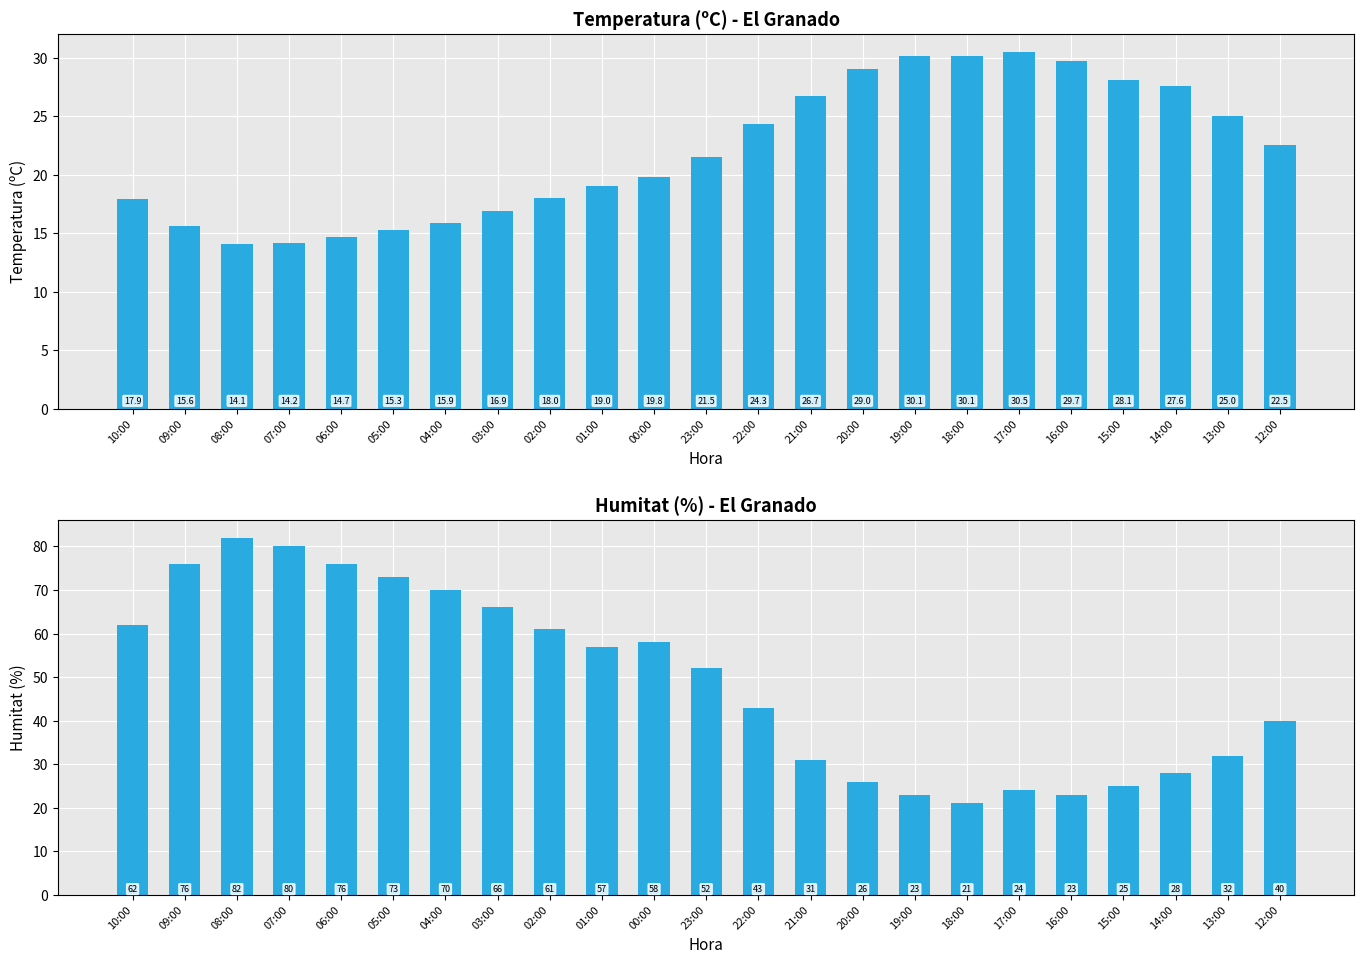

What is the average value of the Humitat (%) series?

49.1